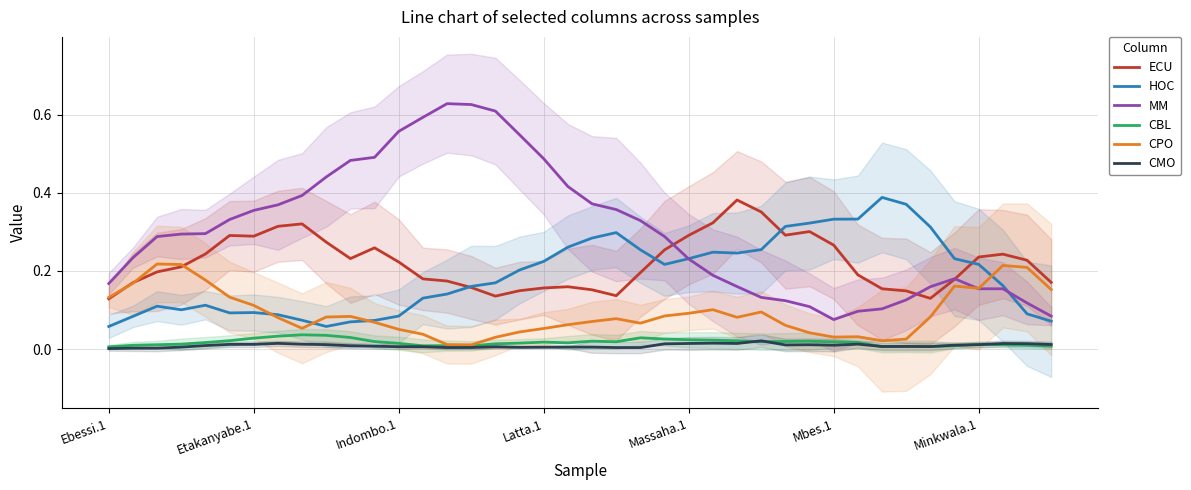

What is the difference between the second highest and minimum values in the HOC series?

0.3